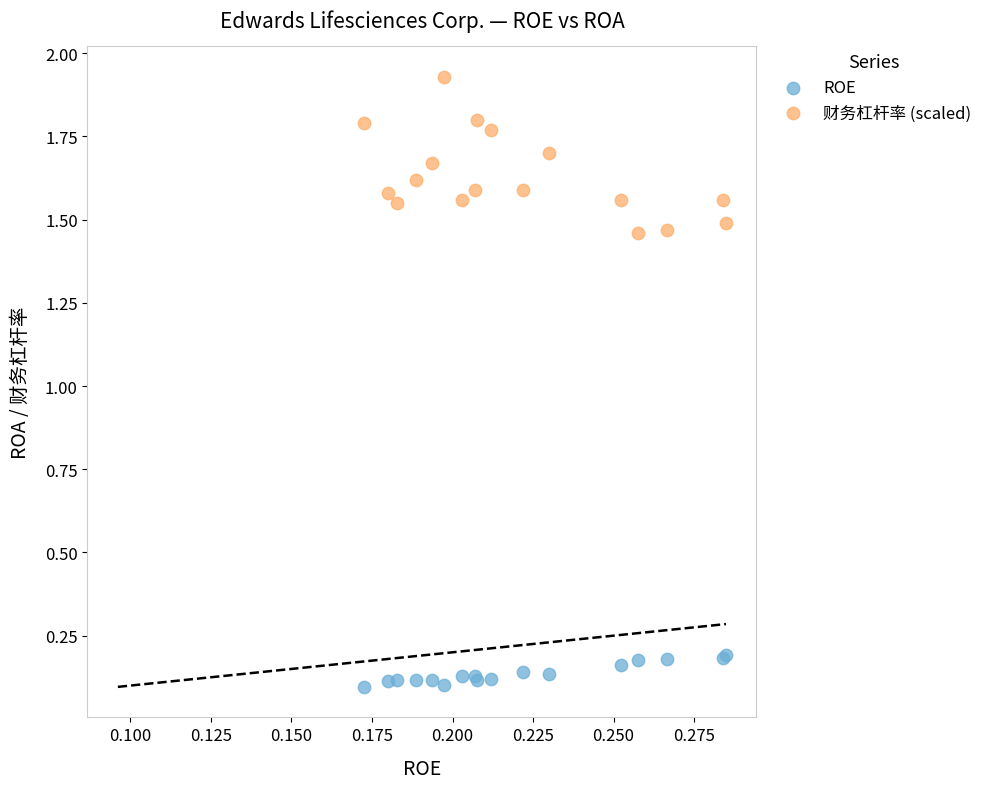

Which series reaches the minimum Y coordinate?

ROE